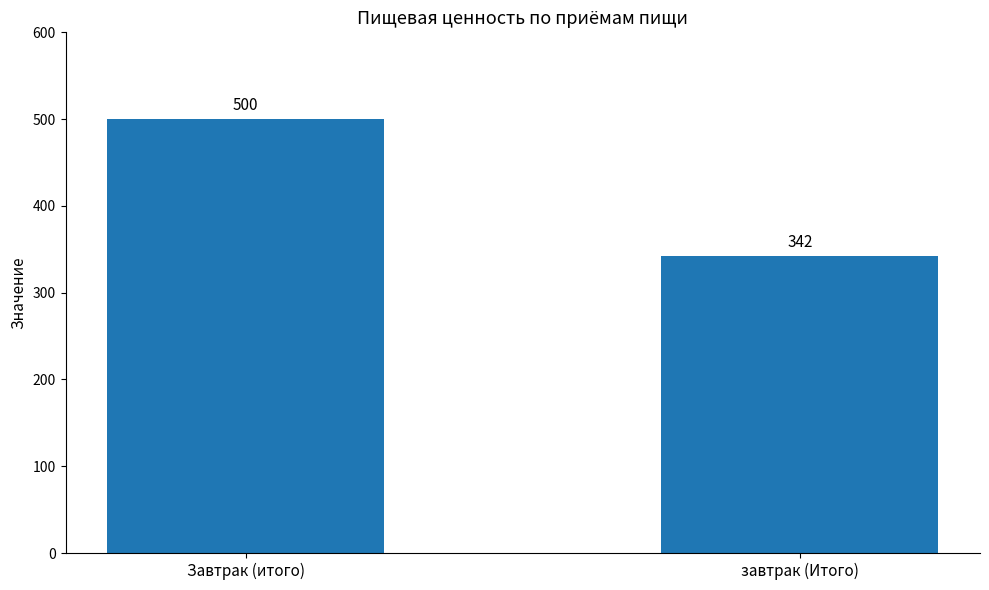

What is the sum of the values at Завтрак (итого) and завтрак (Итого)?

842